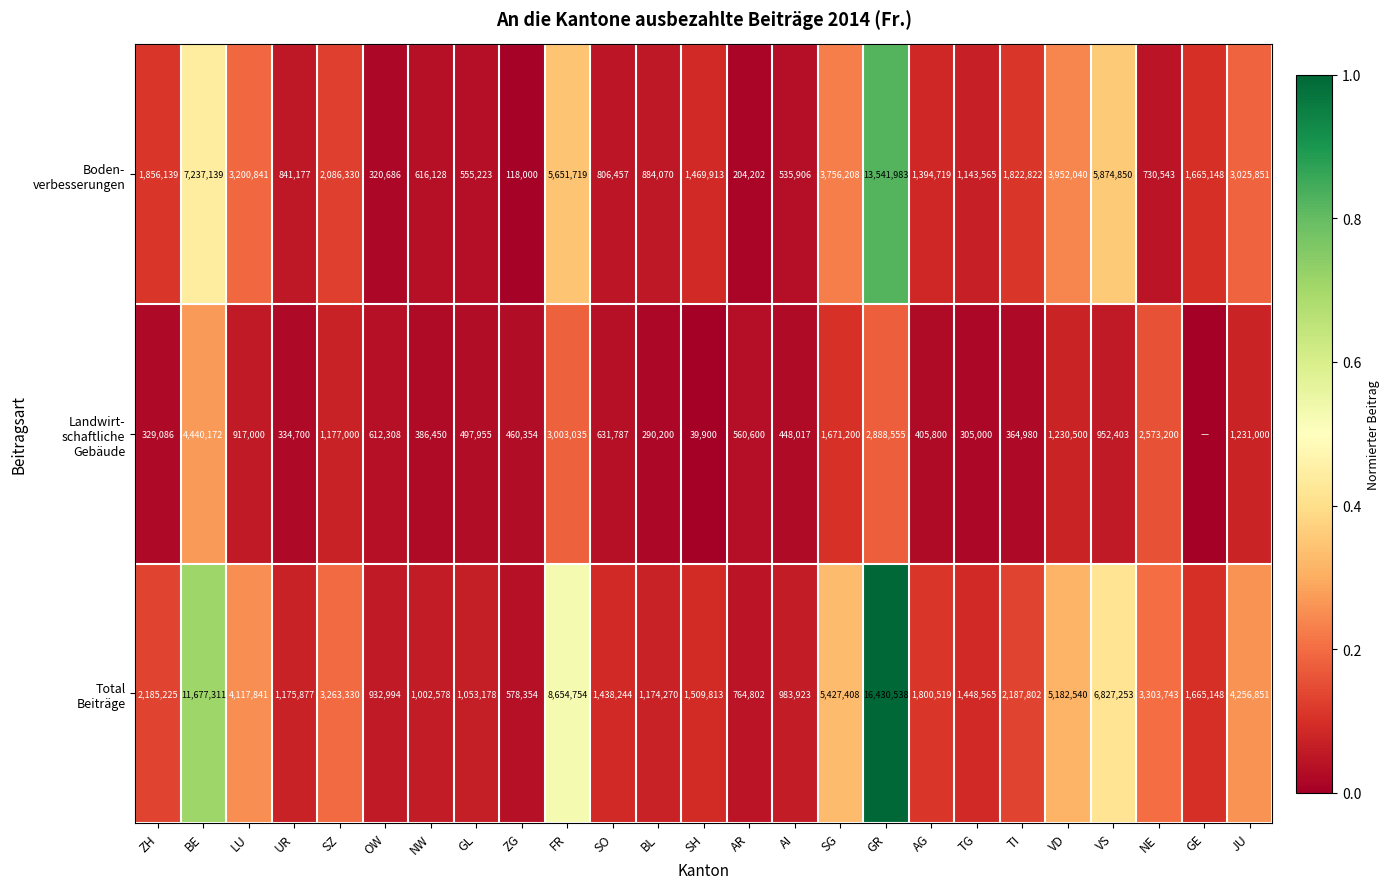

What is the spread (max minus min) of values at AG?

1394719